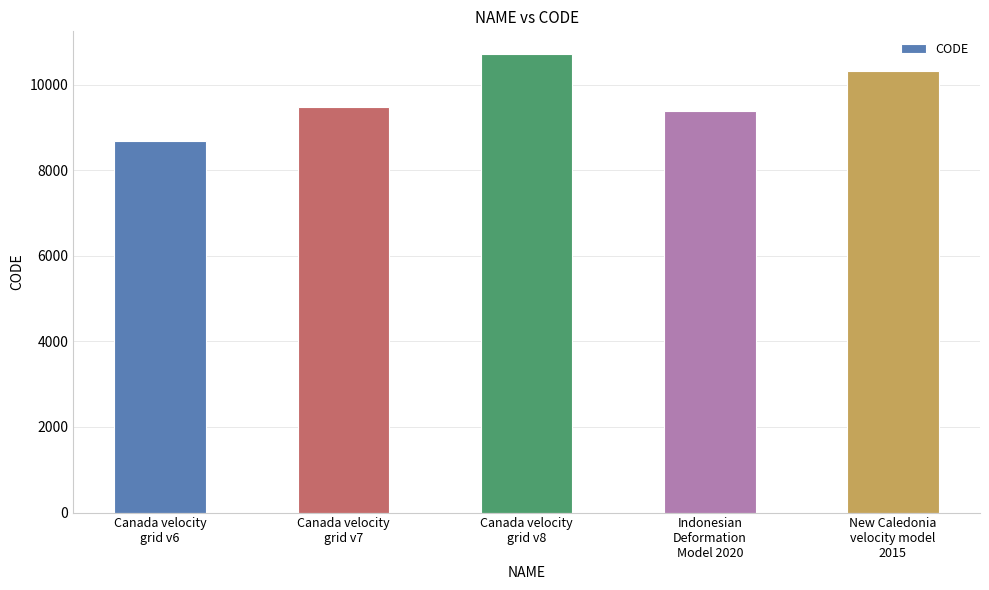

What is the greatest value displayed?

10707